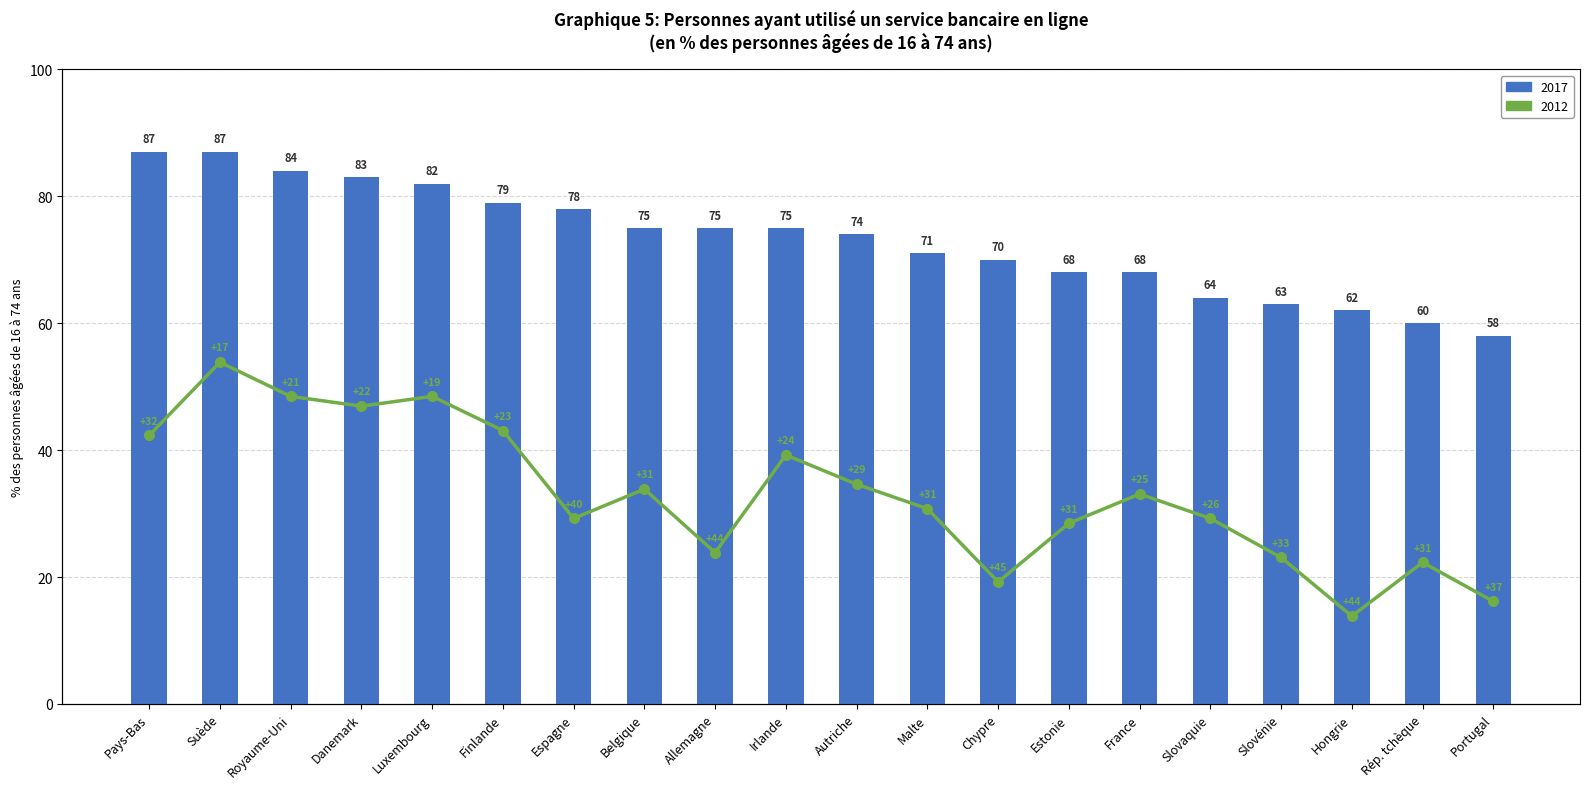

What is the average value of the 2012 series?

43